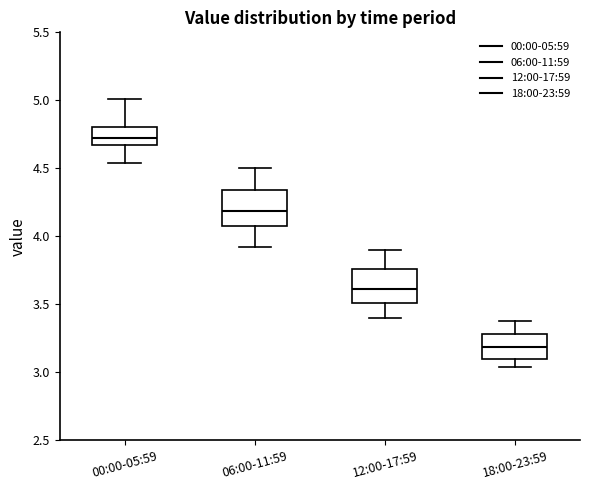

Where is the upper edge of the box for 12:00-17:59 on the y-axis? The values are not printed on the chart, so give them approximately, as read against the axis.

3.75